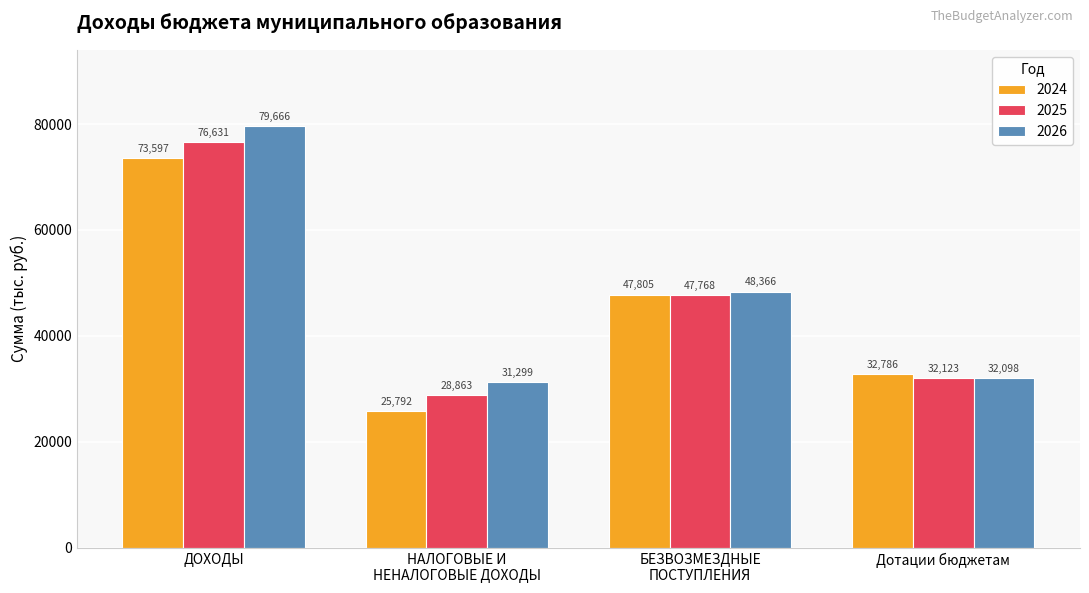

Which series has the widest spread of values?

2026